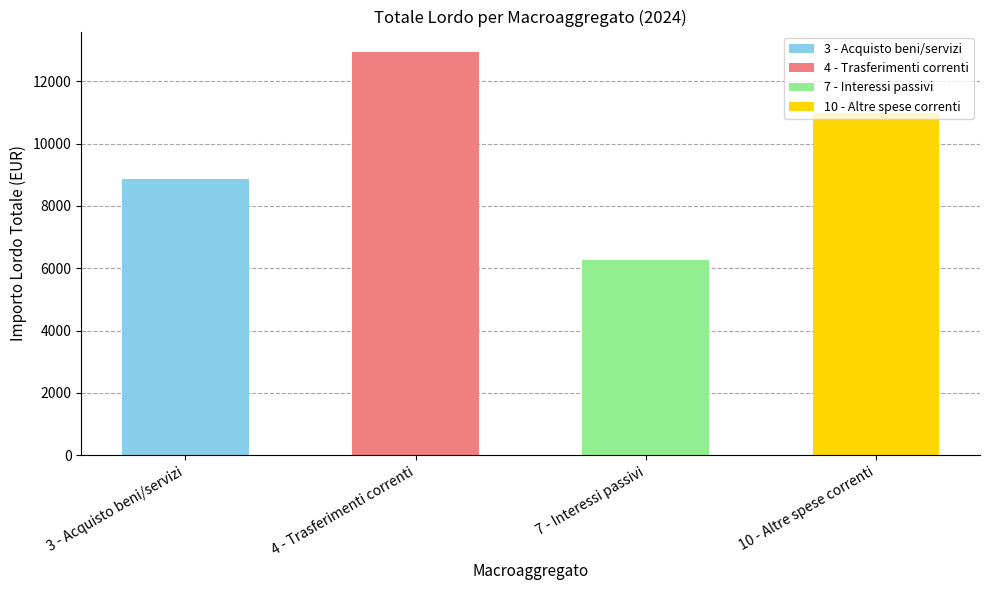

Is it true that the value at 37 is 119.1?

False